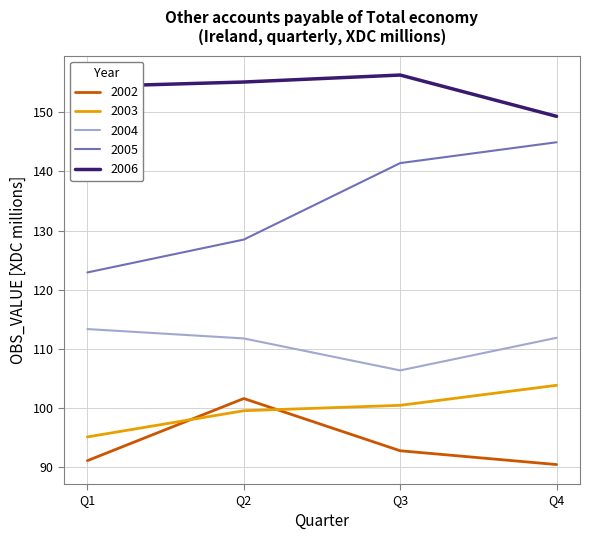

Which series changed the most between Q2 and Q3?

2005